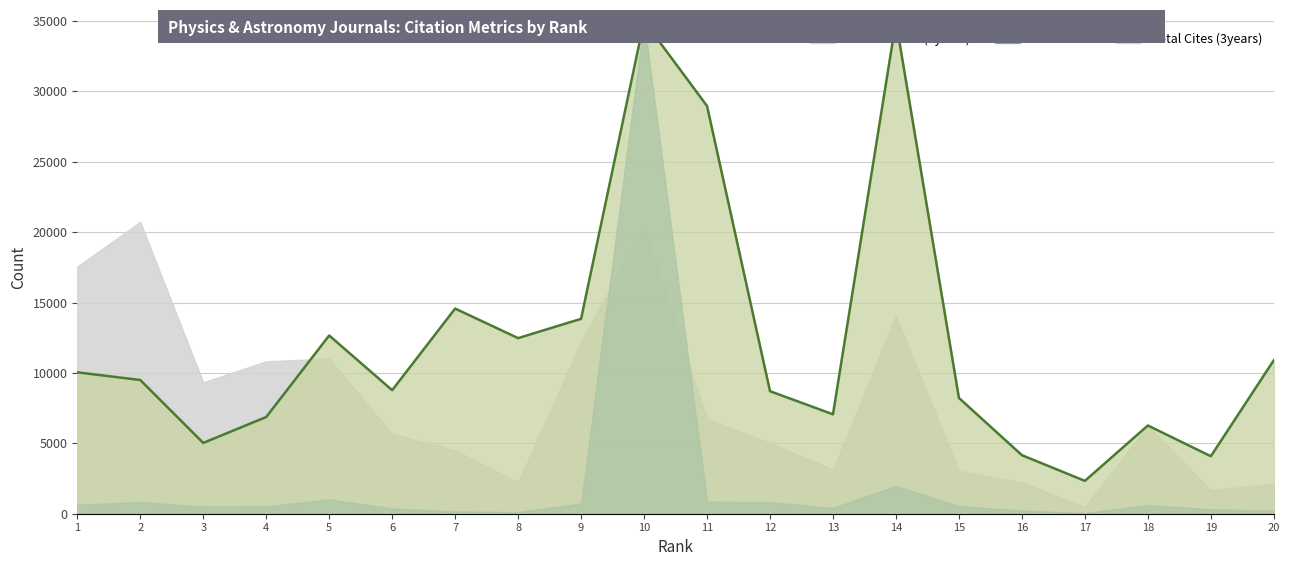

At which category does the chart reach its minimum across all series?

17